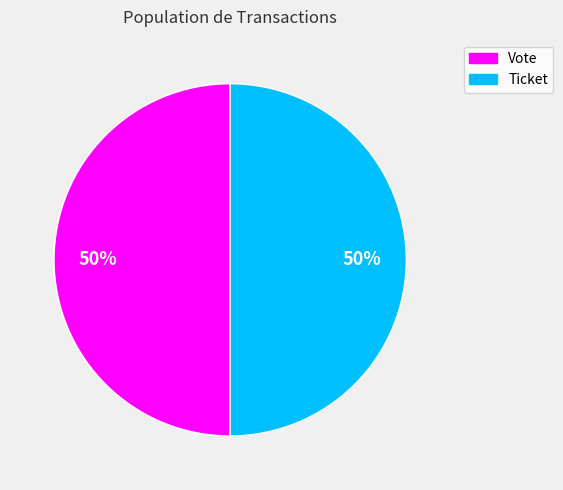

Combined, do Ticket and Vote account for over 50%?

Yes